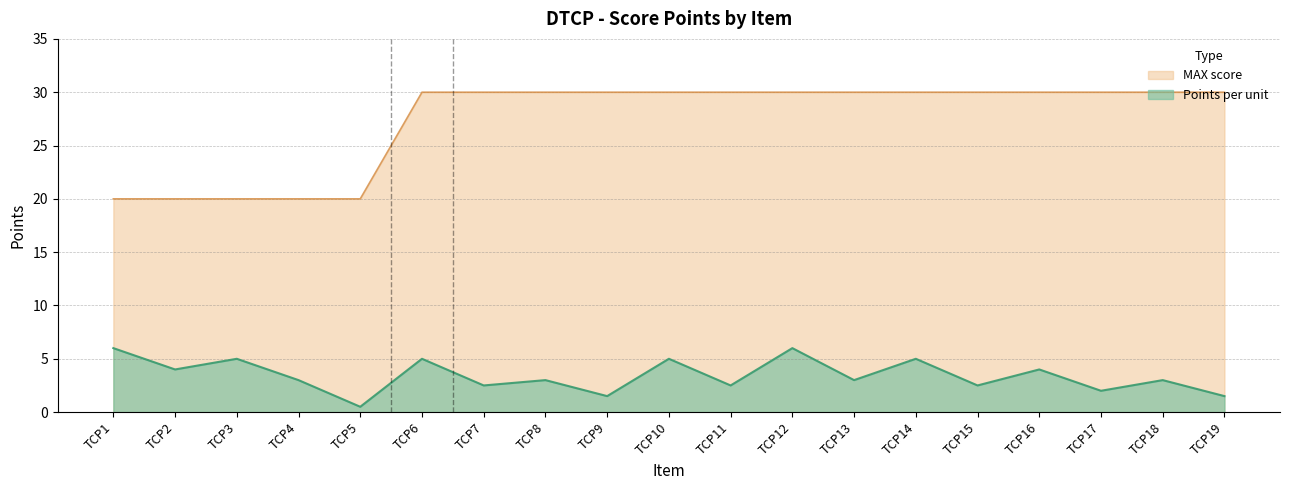

Count the number of categories in the chart.

19